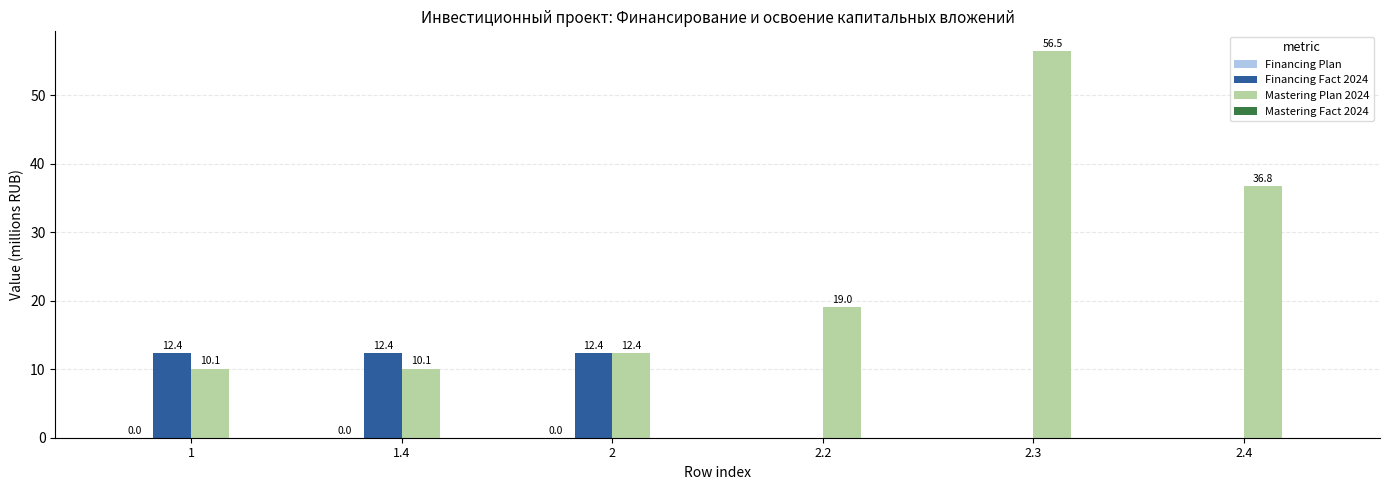

What is the sum of the Financing Fact 2024 values at 2 and 2.4?

12.4